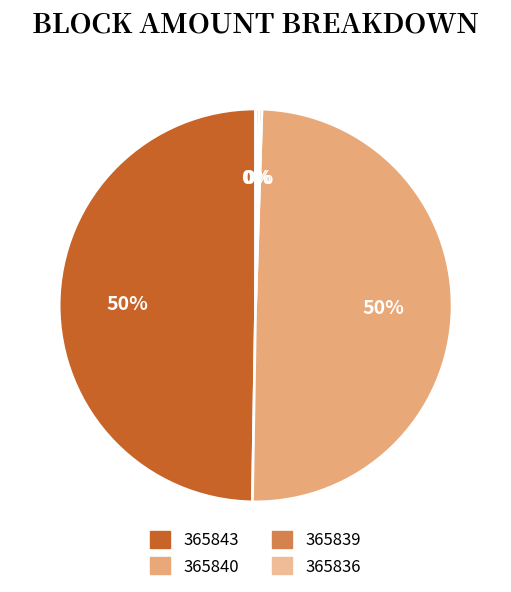

To the nearest percent, what percentage of the pie is 365843?

50%